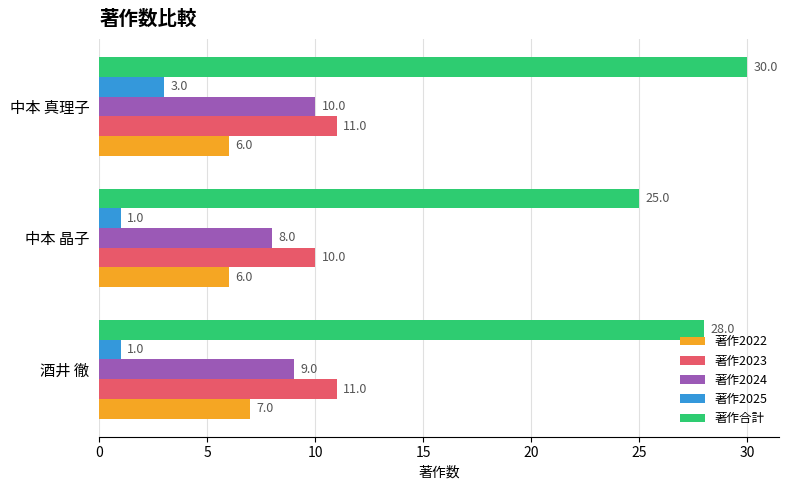

What is the sum of the 著作2024 values at 中本 晶子 and 中本 真理子?

18